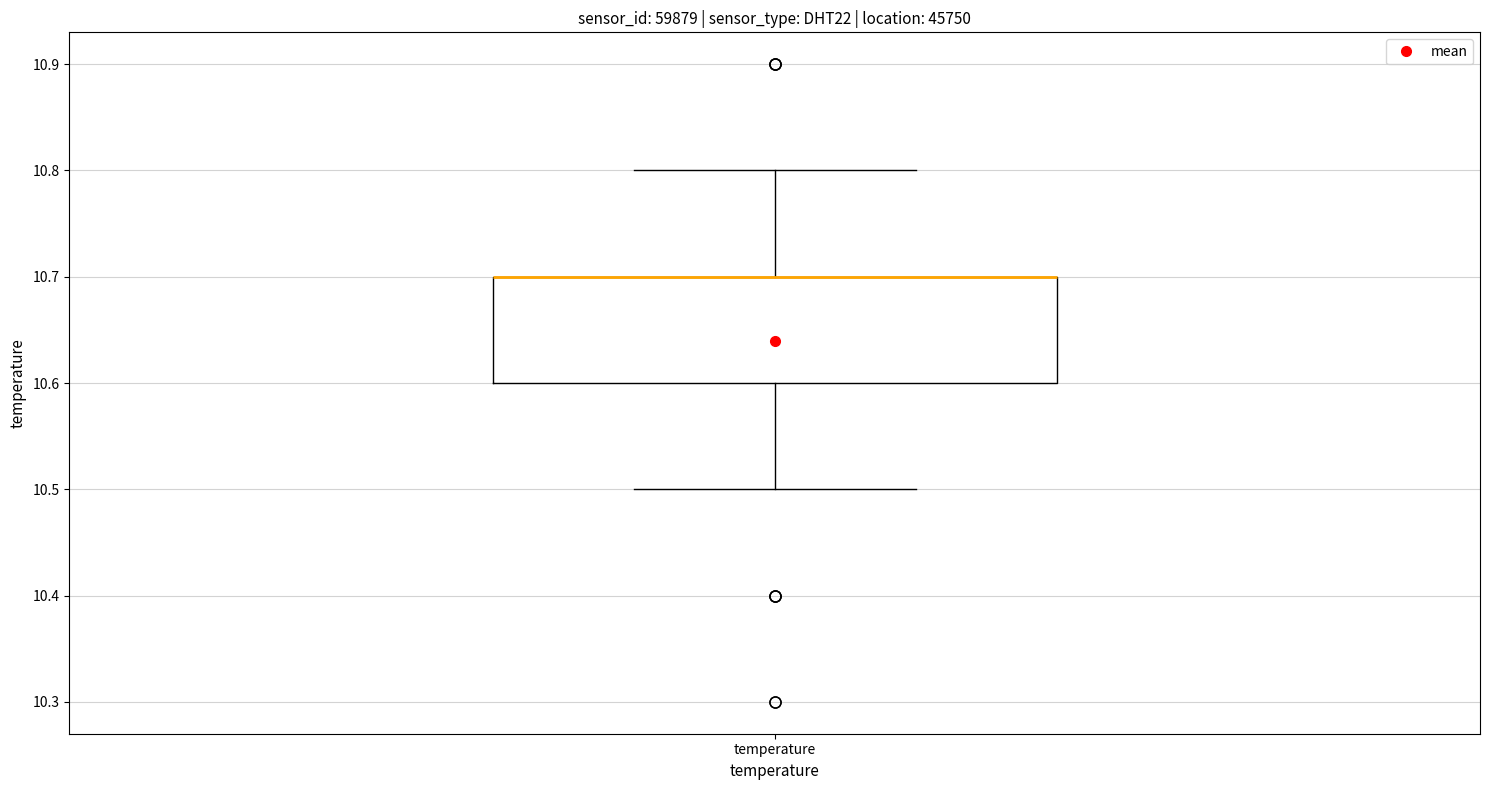

Where does the upper whisker of the box for temperature end on the y-axis? The values are not printed on the chart, so give them approximately, as read against the axis.

10.8